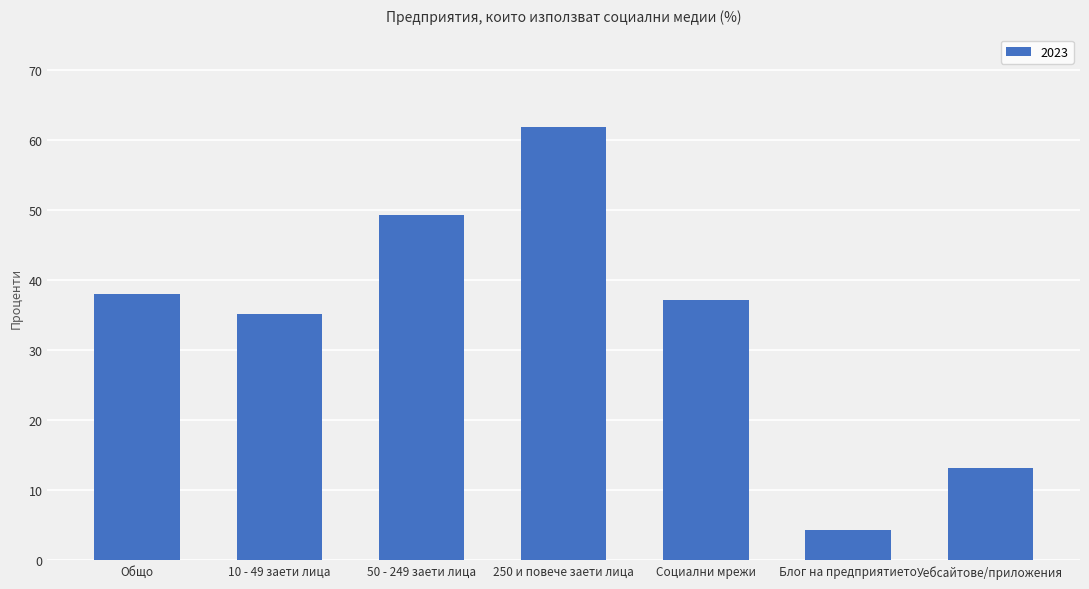

What is the average value?

34.2